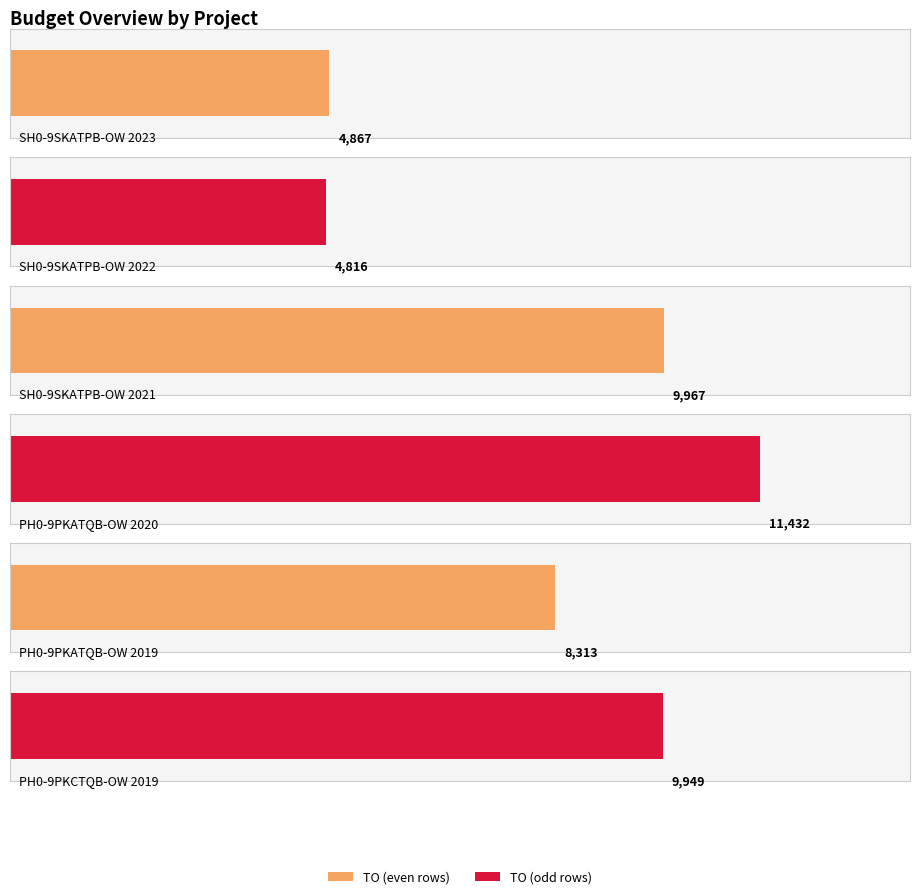

True or false: TO has a value of 9967 at SH0-9SKATPB-OW 2021.

True